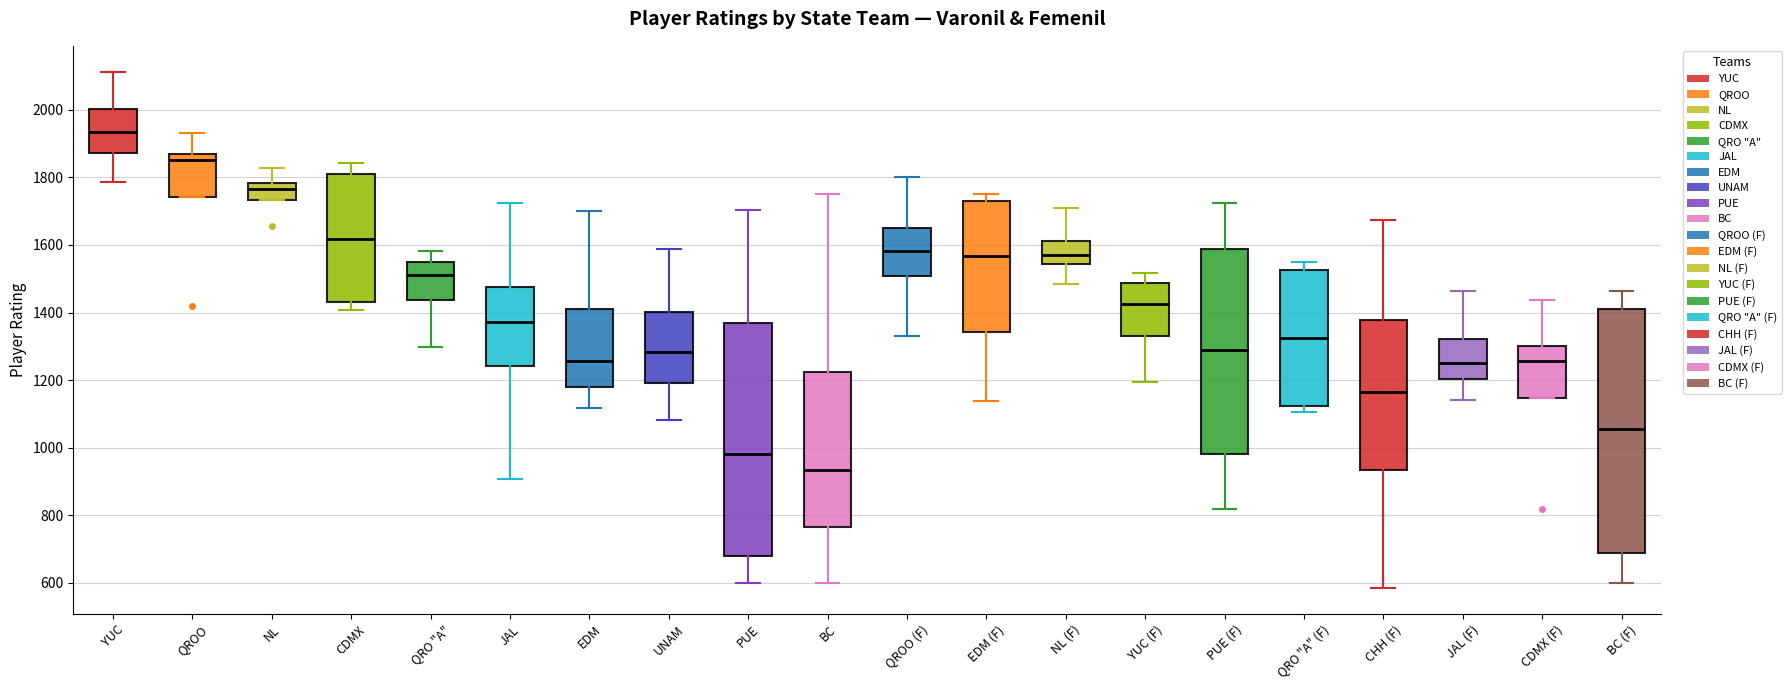

Which box has the lowest median line?

BC